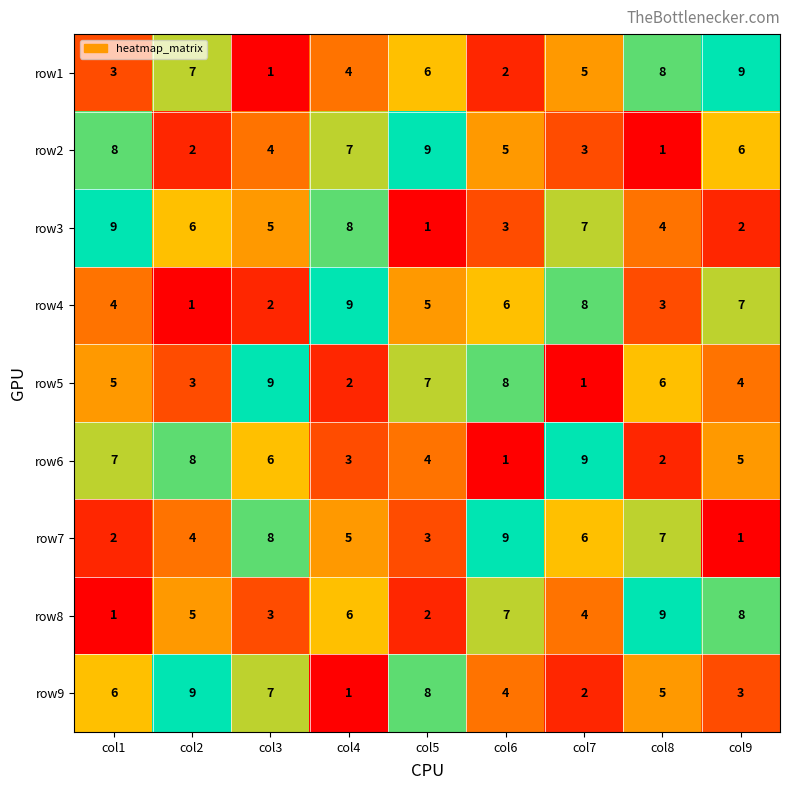

Rank the categories by row8 value from highest to lowest.

col8, col9, col6, col4, col2, col7, col3, col5, col1